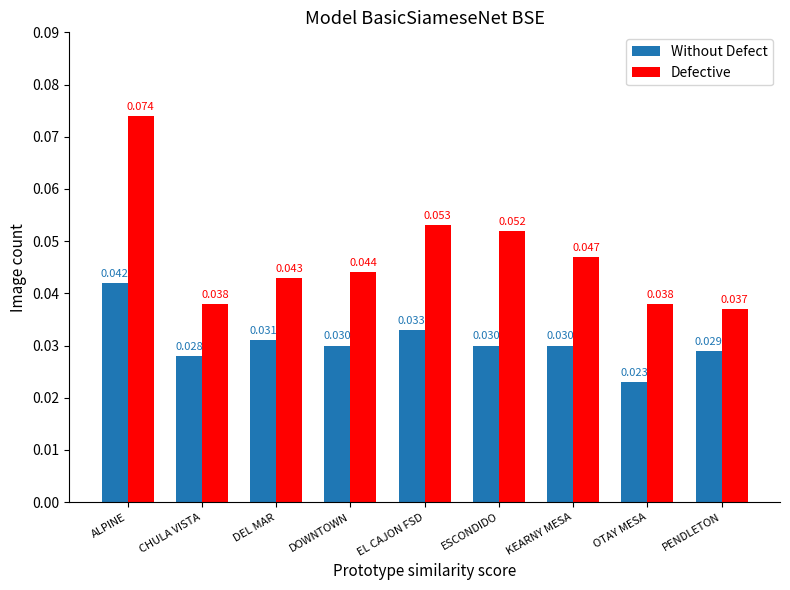

List the series in order of their peak value, highest first.

Defective, Without Defect